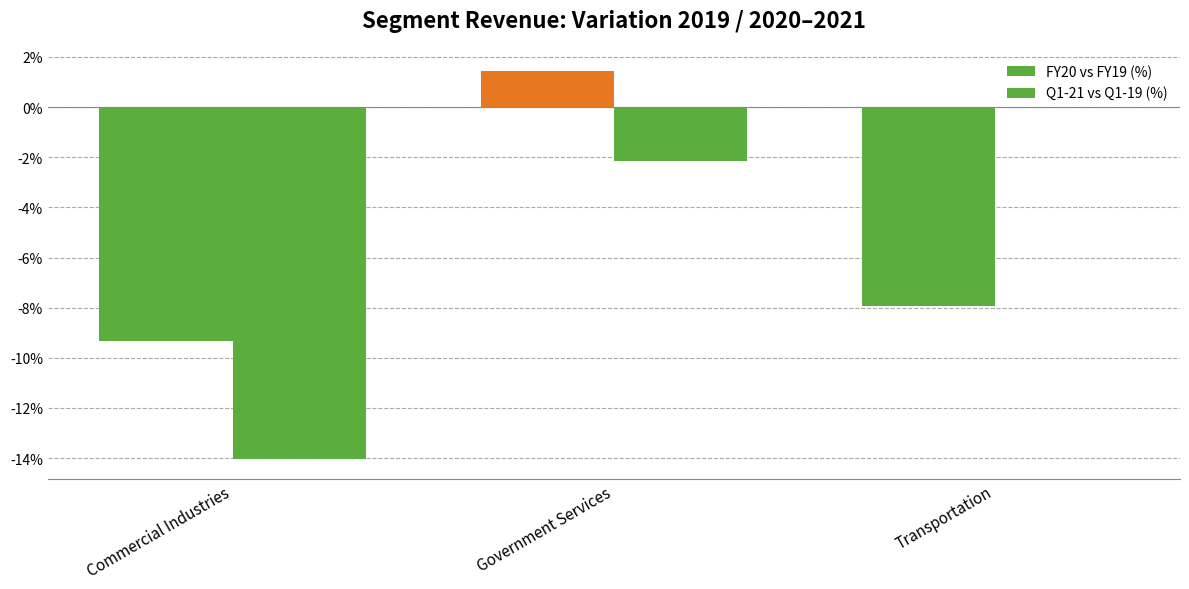

What is the label of the 2nd bar from the left?

Government Services